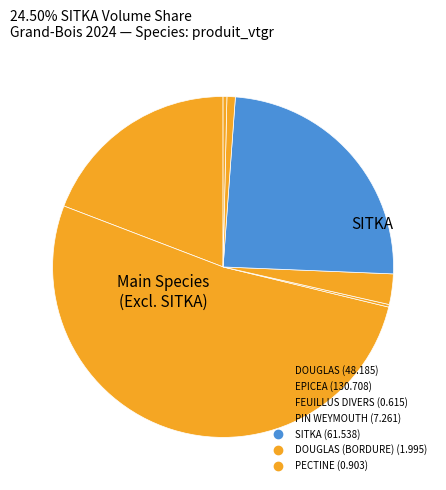

Rank the categories by value from lowest to highest.

FEUILLUS DIVERS, PECTINE, DOUGLAS (BORDURE), PIN WEYMOUTH, DOUGLAS, SITKA, EPICEA